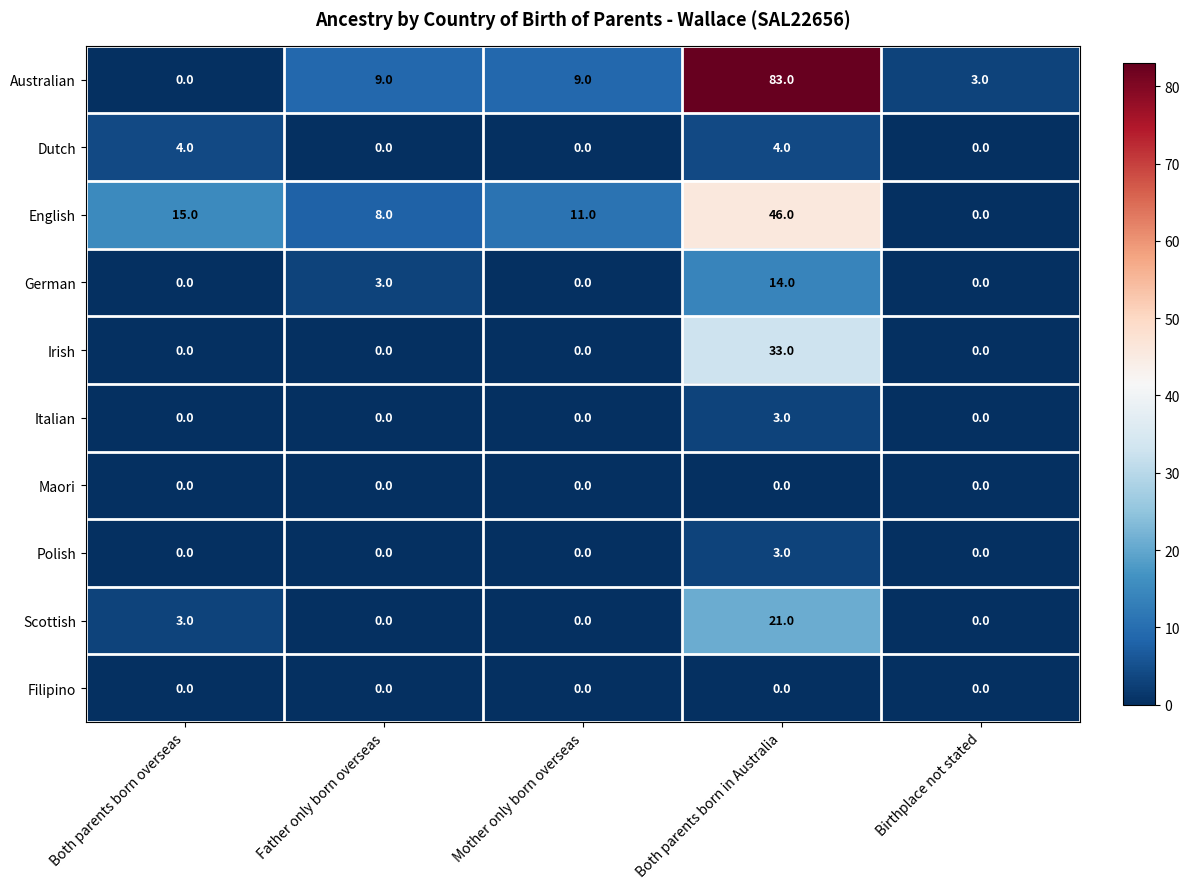

What value does the German series have at Father only born overseas, to the nearest 5?

5